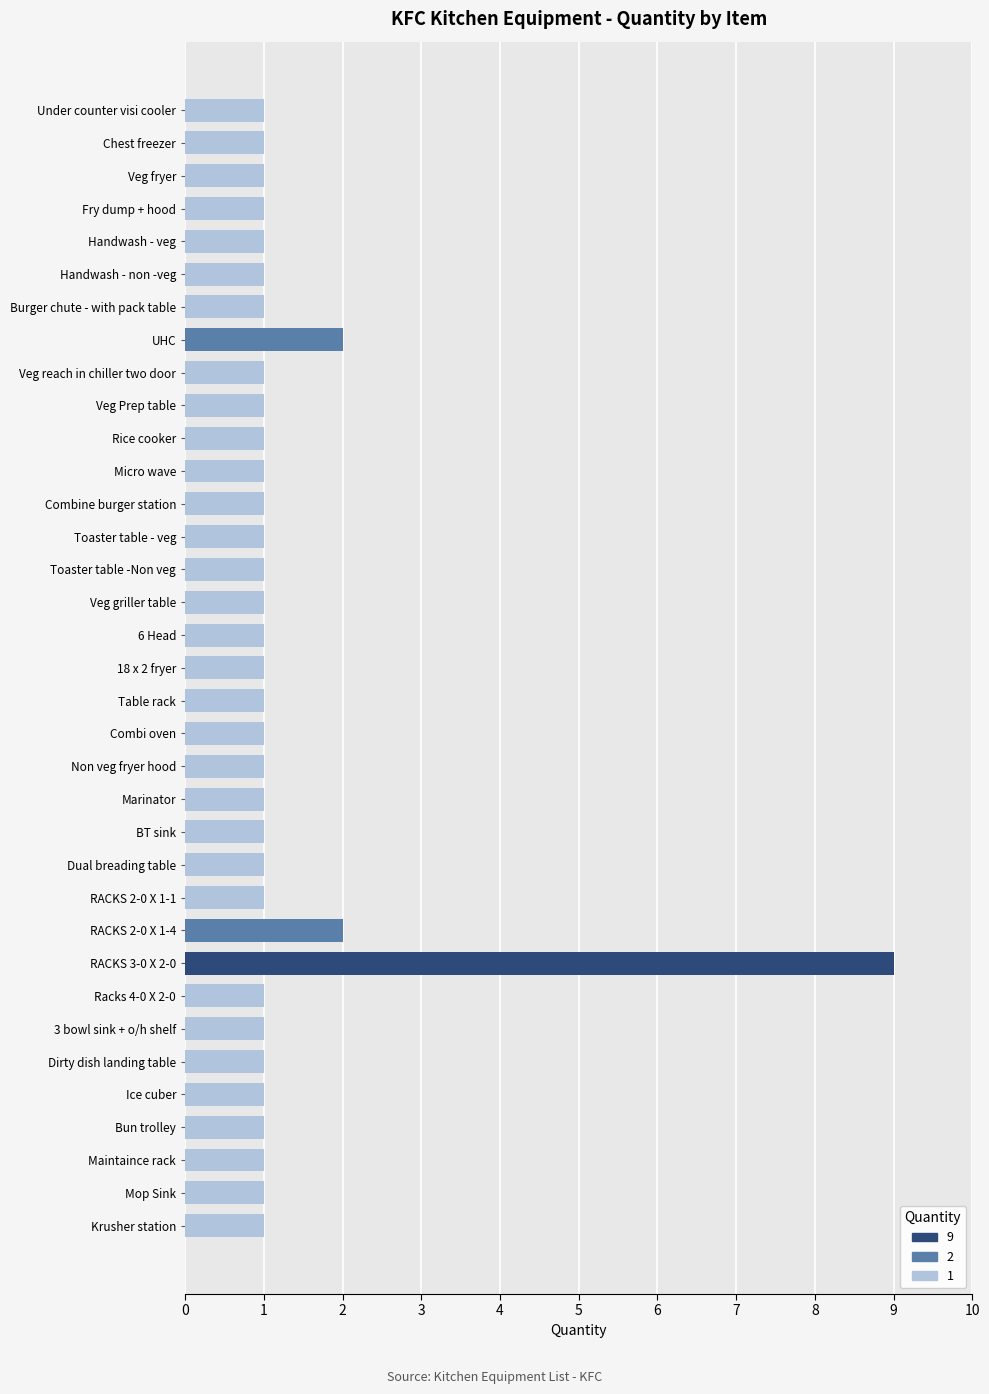

Count the number of data series in this chart.

1